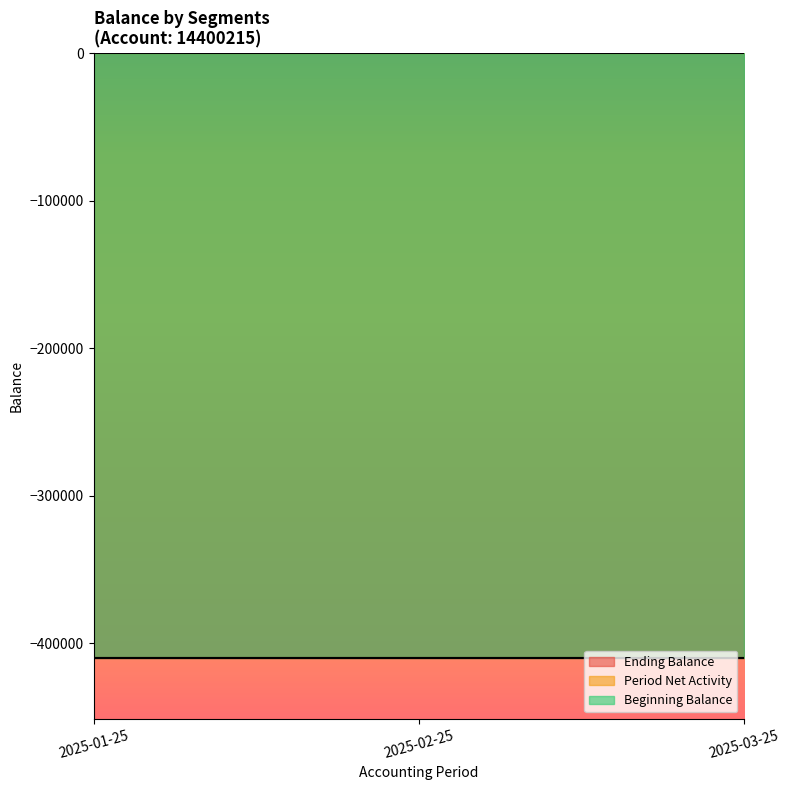

What is the value of the Ending Balance point at the 3rd from the left?

-410000